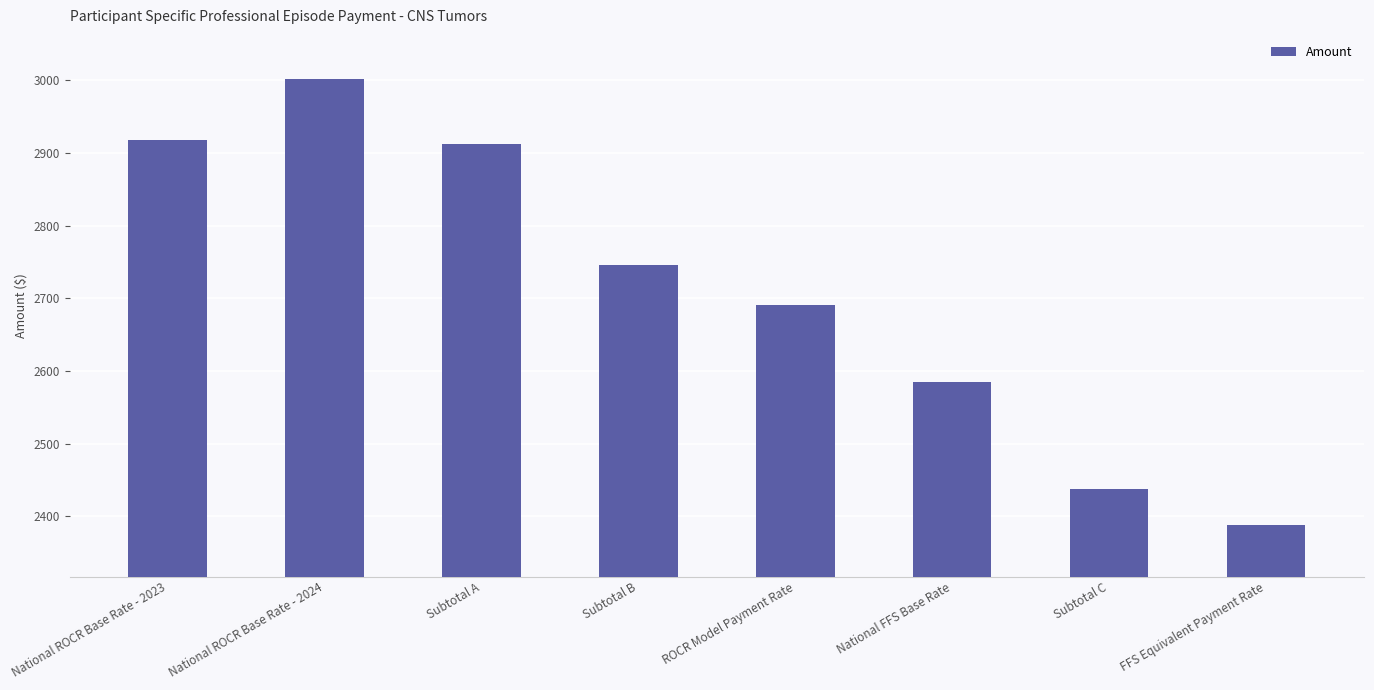

What is the change in value from Subtotal A to Subtotal C?

-475.1